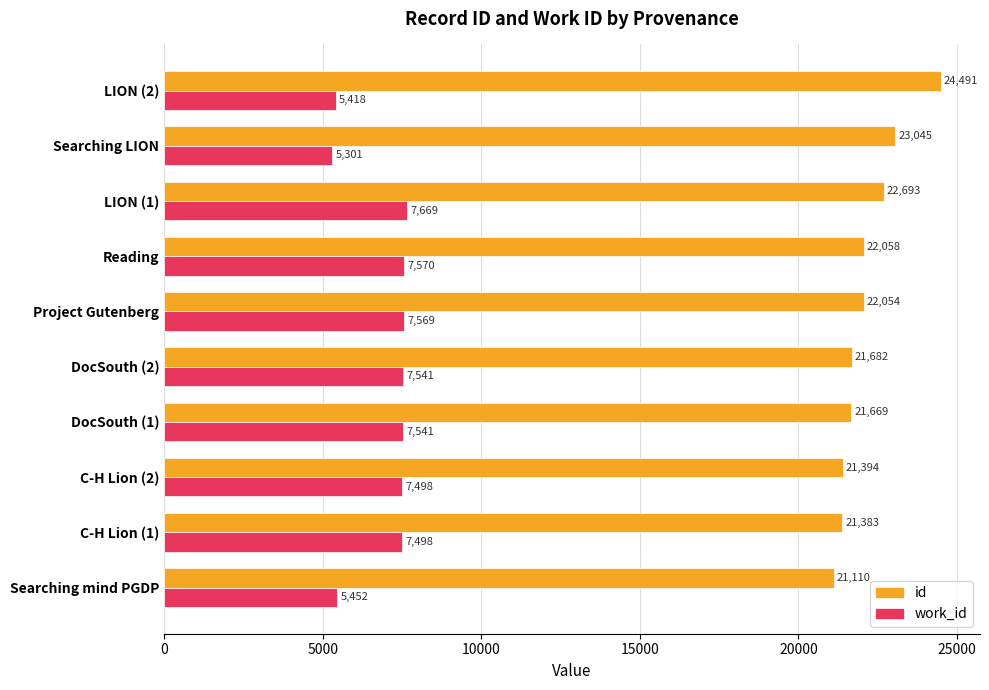

What is the difference between the work_id values at C-H Lion (1) and Searching LION?

2197